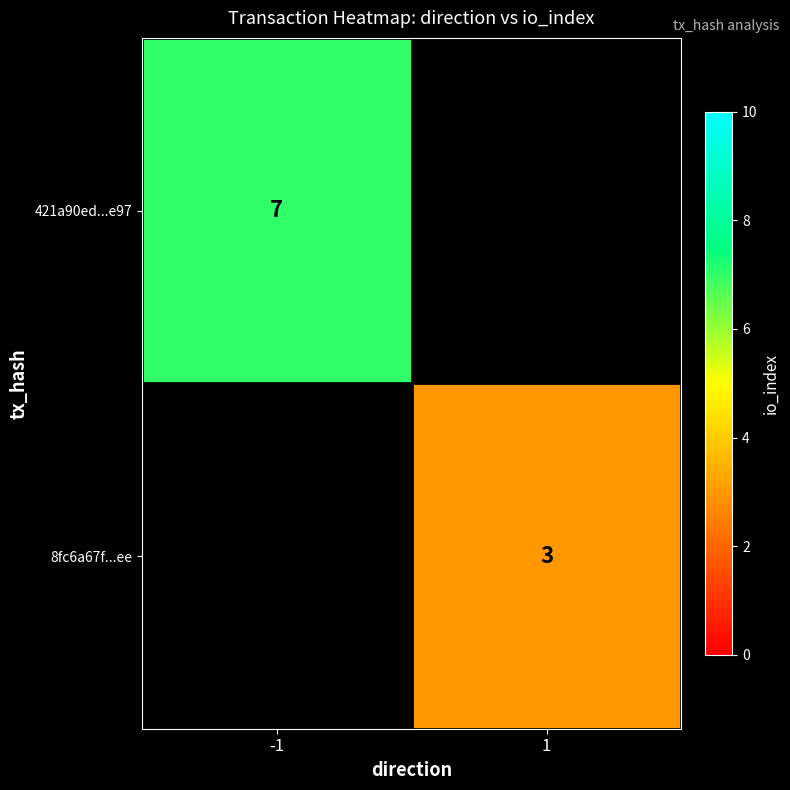

True or false: 421a90ed...e97 has a value of 7 at -1.

True